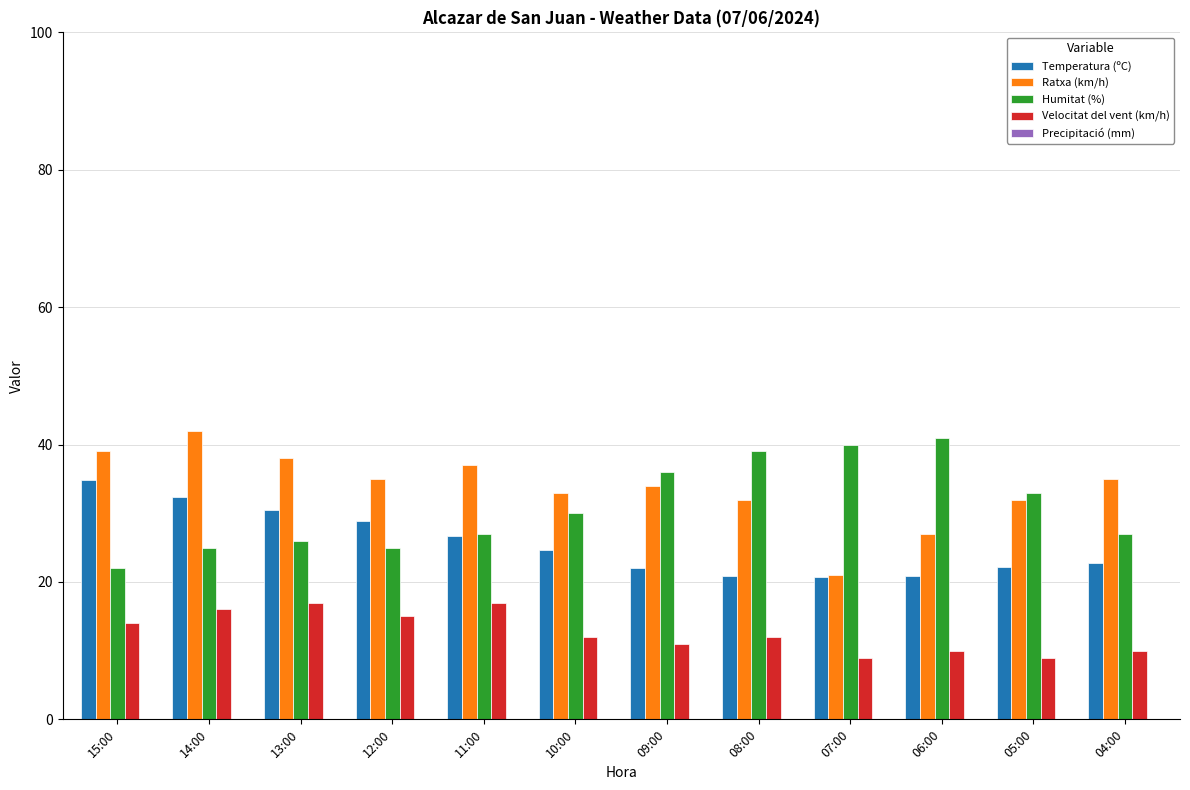

What is the smallest value displayed?

9.0